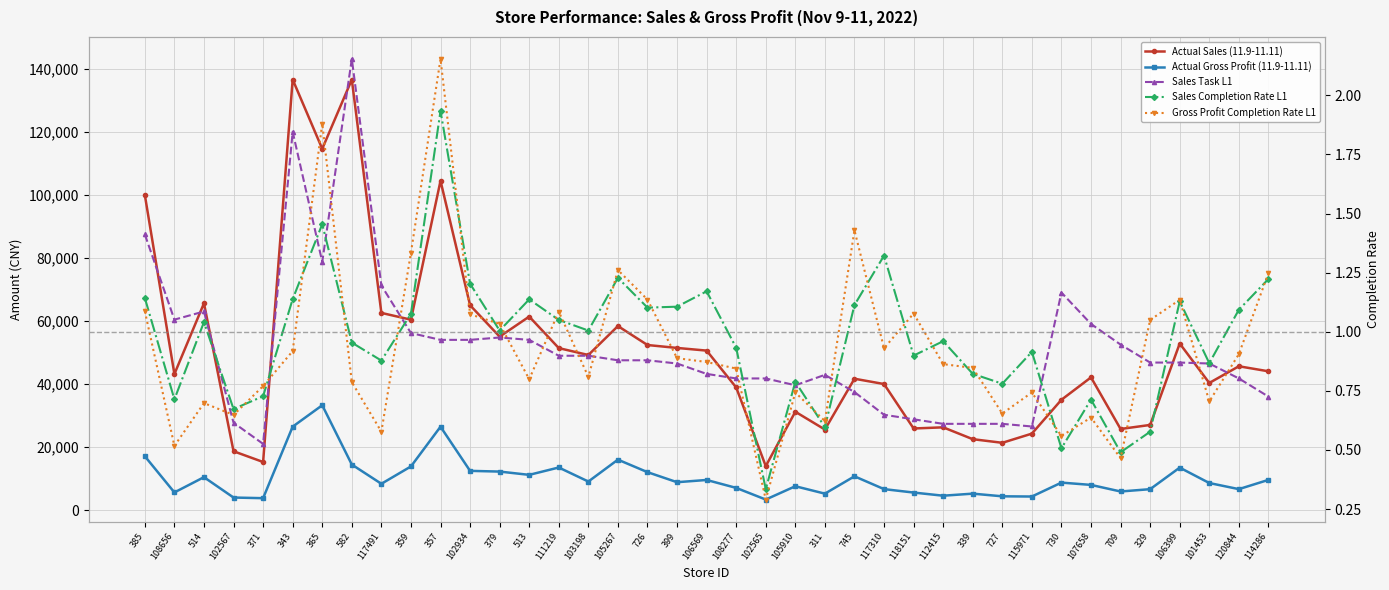

Reading left to right, extract all data points from this chart.

Actual Sales (11.9-11.11): 385=99964.8	108656=43158.5	514=65596.8	102567=18667.0	371=15257.0	343=136582.6	365=114599.3	582=136558.8	117491=62549.4	359=60404.5	357=104447.8	102934=64977.7	379=55018.6	513=61383.9	111219=51384.8	103198=49196.1	105267=58377.5	726=52363.2	399=51439.4	106569=50592.1	108277=38901.2	102565=13953.6	105910=31198.6	311=25553.1	745=41667.4	117310=39986.7	118151=25888.8	112415=26252.3	339=22497.2	727=21345.2	115971=24254.7	730=34997.9	107658=42100.6	709=25728.8	329=27011.0	106399=52839.2	101453=40324.4	120844=45623.8	114286=44028.4
Actual Gross Profit (11.9-11.11): 385=17082.0	108656=5604.2	514=10444.0	102567=3980.4	371=3779.1	343=26464.9	365=33258.4	582=14444.5	117491=8344.4	359=13847.8	357=26452.4	102934=12443.6	379=12217.8	513=11177.7	111219=13511.6	103198=9057.0	105267=16000.3	726=12033.8	399=8845.1	106569=9555.5	108277=7040.7	102565=3345.1	105910=7566.8	311=5216.6	745=10715.9	117310=6652.1	118151=5565.1	112415=4563.9	339=5217.8	727=4371.3	115971=4302.8	730=8720.6	107658=7989.8	709=5900.7	329=6635.4	106399=13473.2	101453=8587.0	120844=6648.1	114286=9580.9
Sales Task L1: 385=87450.0	108656=60420.0	514=63000.0	102567=27720.0	371=21000.0	343=120000.0	365=78750.0	582=143100.0	117491=71250.0	359=56160.0	357=54000.0	102934=54000.0	379=54750.0	513=54000.0	111219=48960.0	103198=48960.0	105267=47520.0	726=47520.0	399=46500.0	106569=43200.0	108277=41760.0	102565=41760.0	105910=39600.0	311=42900.0	745=37440.0	117310=30240.0	118151=28800.0	112415=27360.0	339=27360.0	727=27360.0	115971=26520.0	730=69000.0	107658=59040.0	709=52500.0	329=46800.0	106399=46800.0	101453=46500.0	120844=41760.0	114286=36000.0
Sales Completion Rate L1: 385=1.1	108656=0.7	514=1.0	102567=0.7	371=0.7	343=1.1	365=1.5	582=1.0	117491=0.9	359=1.1	357=1.9	102934=1.2	379=1.0	513=1.1	111219=1.1	103198=1.0	105267=1.2	726=1.1	399=1.1	106569=1.2	108277=0.9	102565=0.3	105910=0.8	311=0.6	745=1.1	117310=1.3	118151=0.9	112415=1.0	339=0.8	727=0.8	115971=0.9	730=0.5	107658=0.7	709=0.5	329=0.6	106399=1.1	101453=0.9	120844=1.1	114286=1.2
Gross Profit Completion Rate L1: 385=1.1	108656=0.5	514=0.7	102567=0.6	371=0.8	343=0.9	365=1.9	582=0.8	117491=0.6	359=1.3	357=2.2	102934=1.1	379=1.0	513=0.8	111219=1.1	103198=0.8	105267=1.3	726=1.1	399=0.9	106569=0.9	108277=0.8	102565=0.3	105910=0.7	311=0.6	745=1.4	117310=0.9	118151=1.1	112415=0.9	339=0.8	727=0.7	115971=0.7	730=0.6	107658=0.6	709=0.5	329=1.1	106399=1.1	101453=0.7	120844=0.9	114286=1.2